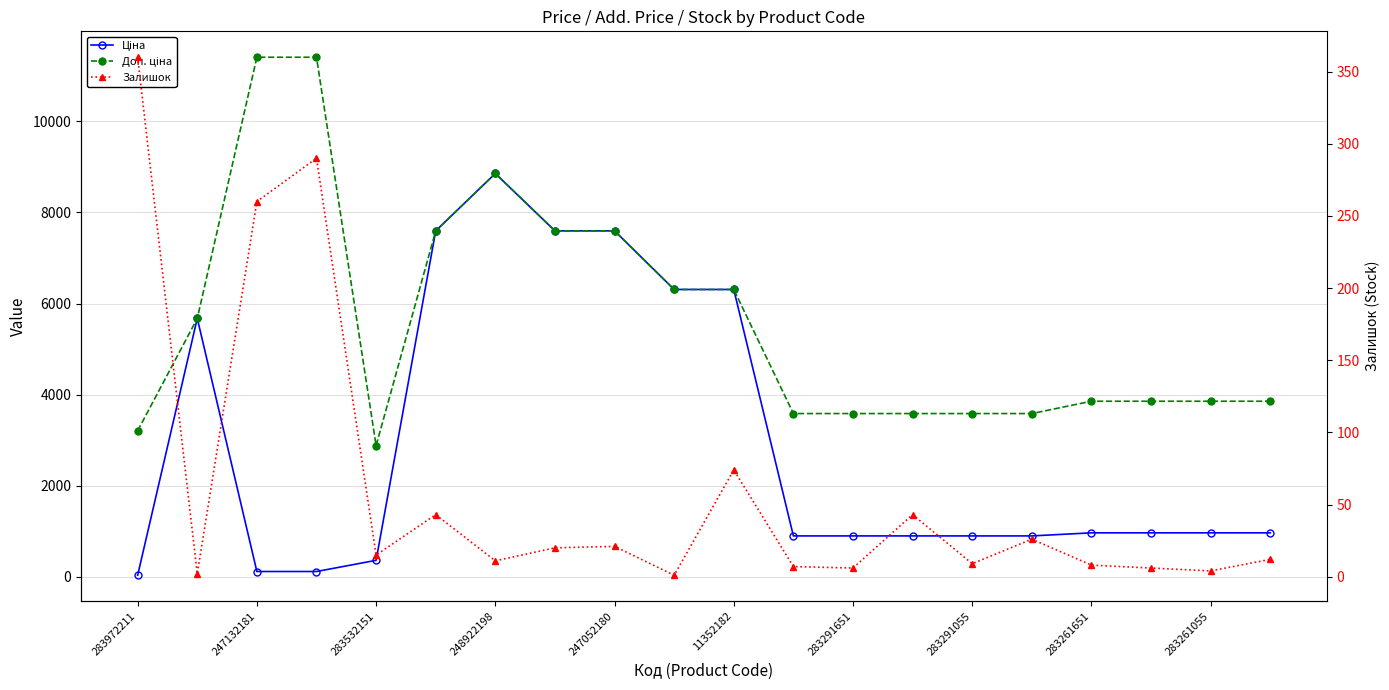

How many interior local valleys does the Доп. ціна series have?

1